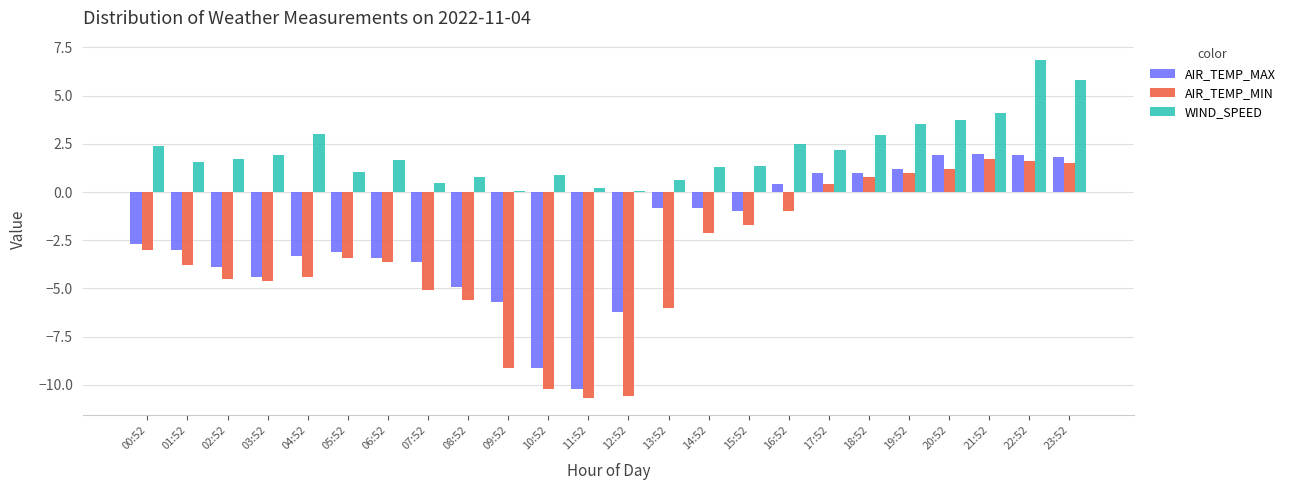

What is the approximate value of AIR_TEMP_MAX at 04:52?

-3.3